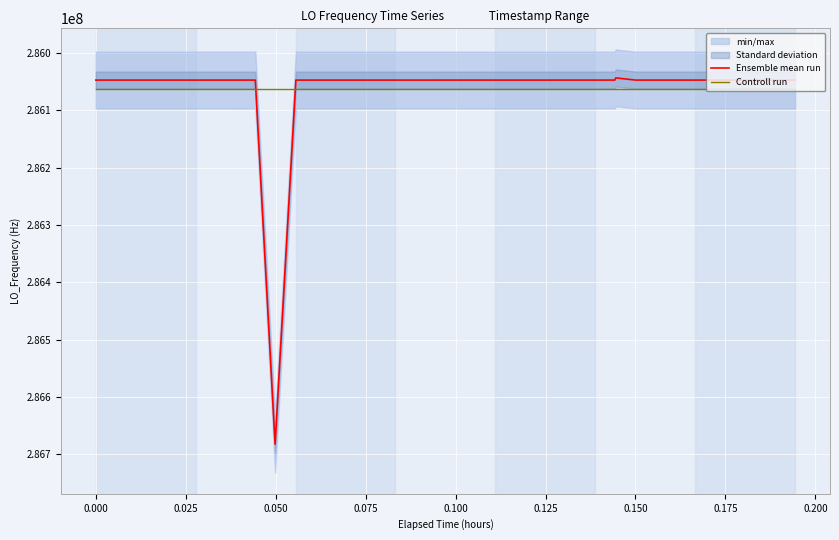

Which series has the largest total across all categories?

Ensemble mean run